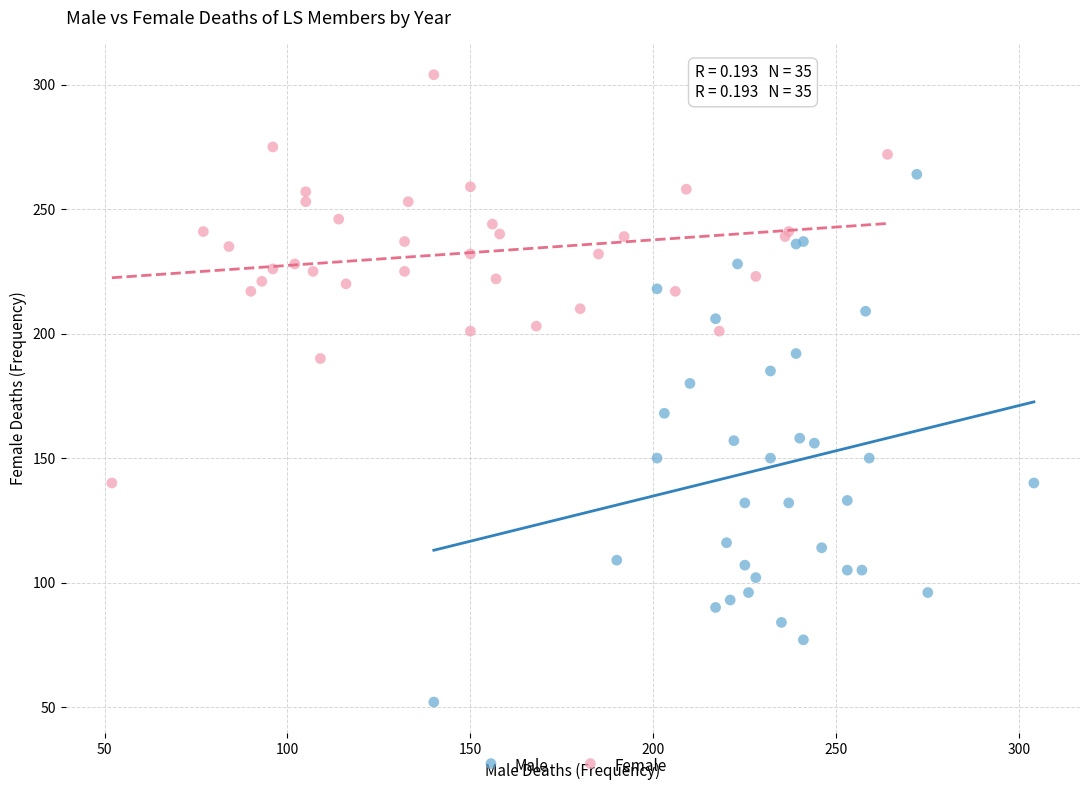

Which series has the largest Y range (max minus min)?

Male